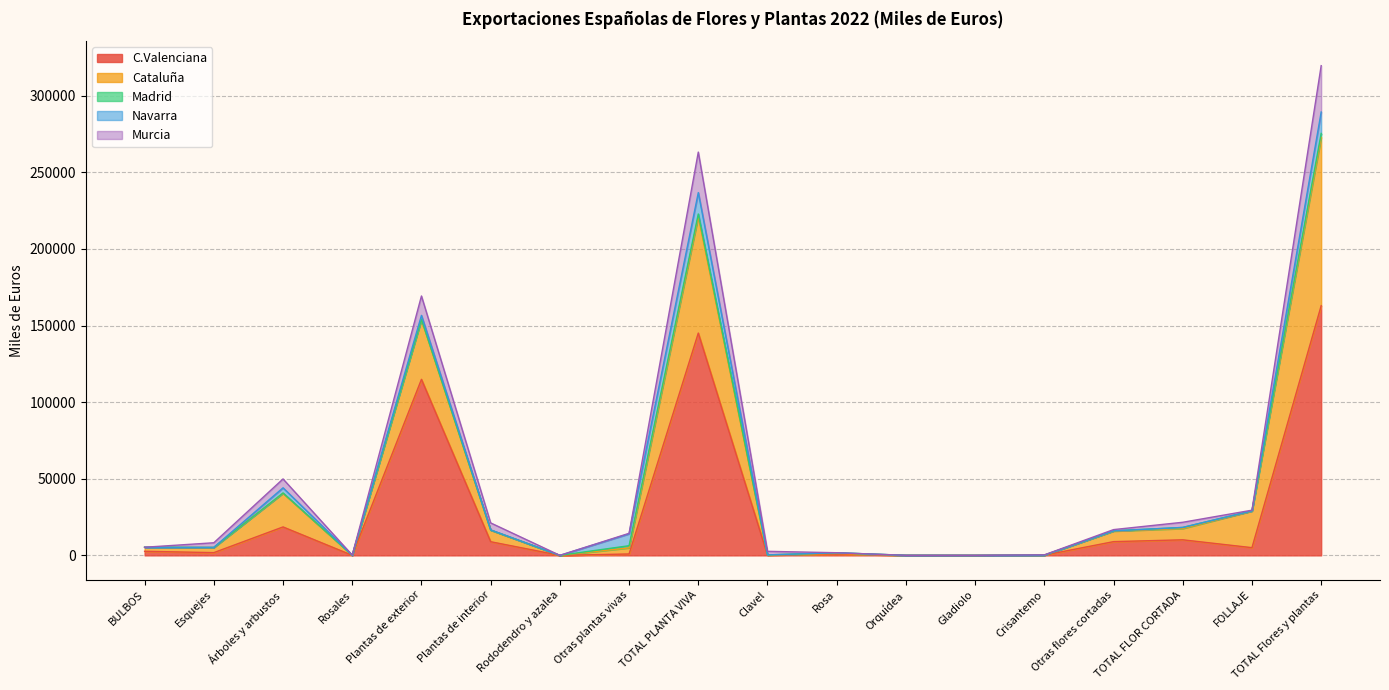

At how many categories does at least one series exceed 268750?

1